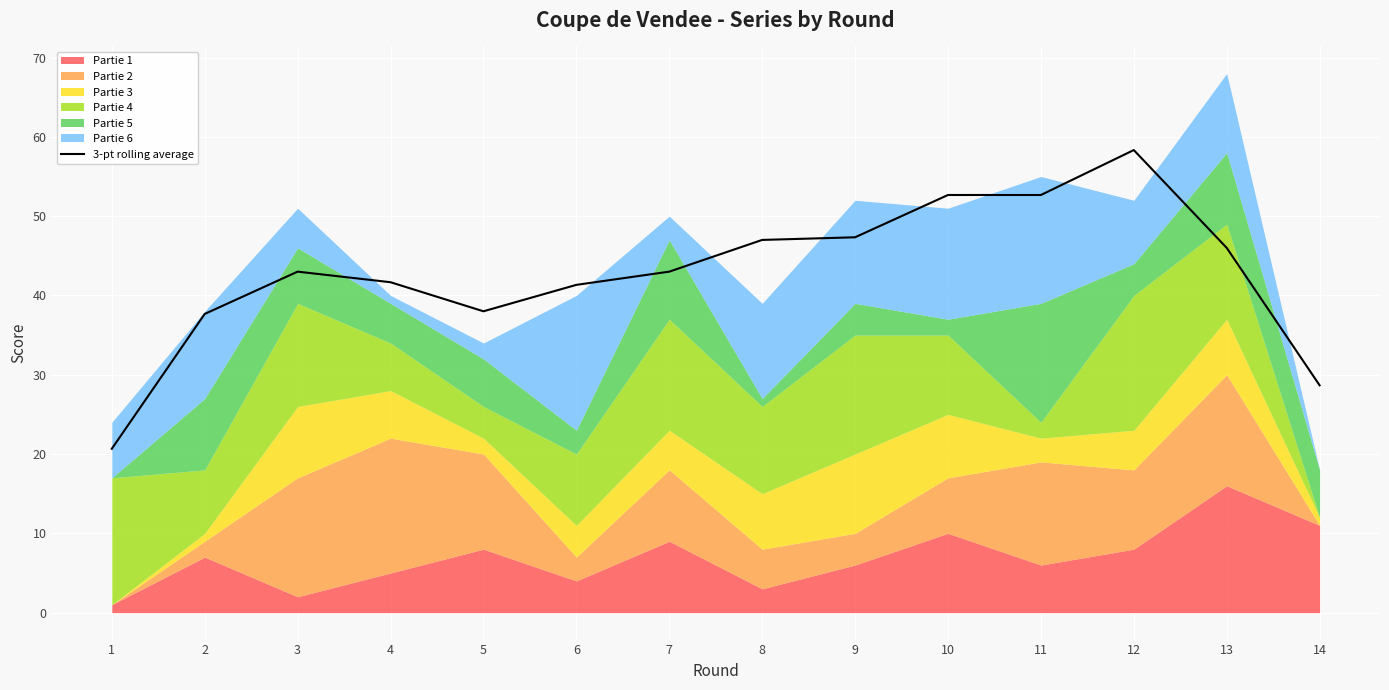

Is it true that 3-pt rolling average equals 38.0 at 5?

True